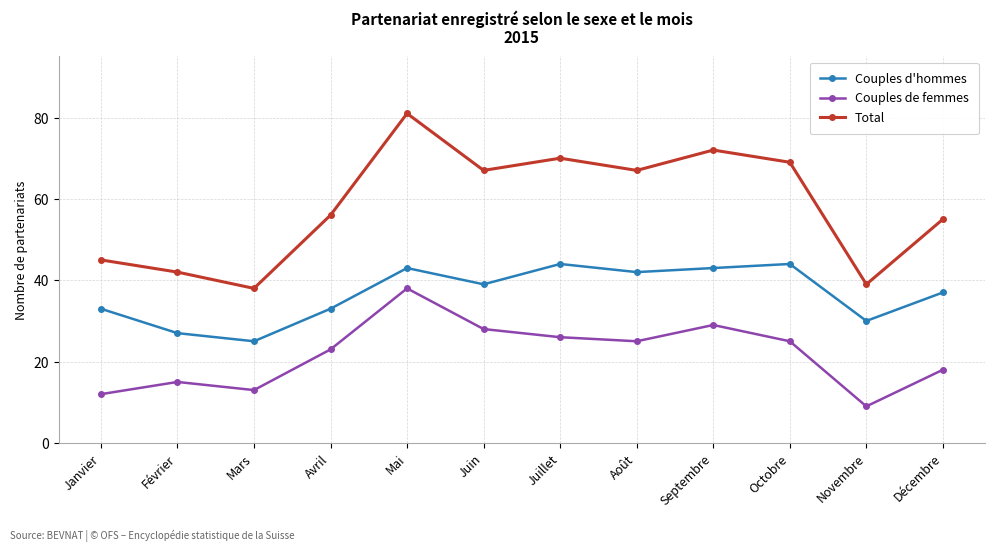

Which series changed the most between Octobre and Décembre?

Total